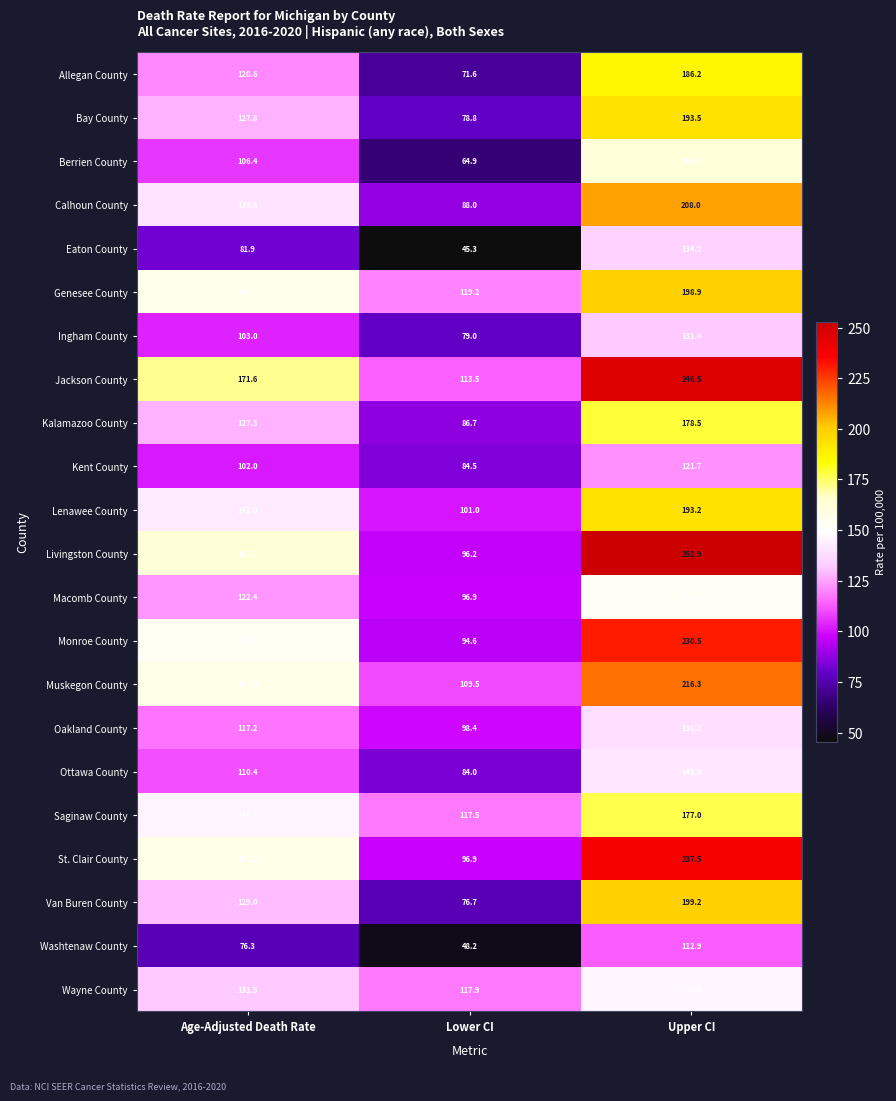

How many series are shown in this chart?

22